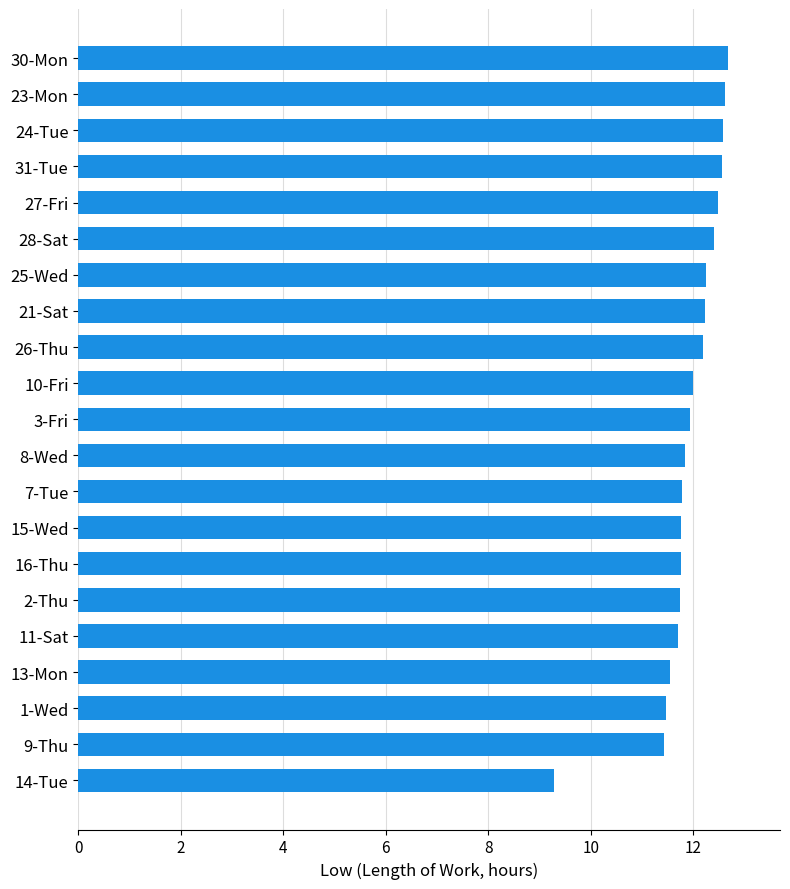

The chart shows a value of 11.8 at 7-Tue. True or false?

True